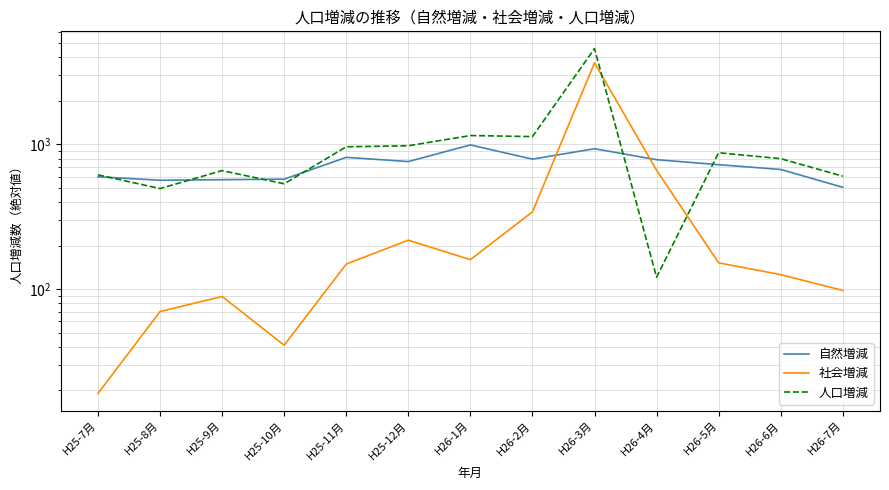

What is the approximate value of 社会増減 at H26-7月, to the nearest 100?

100